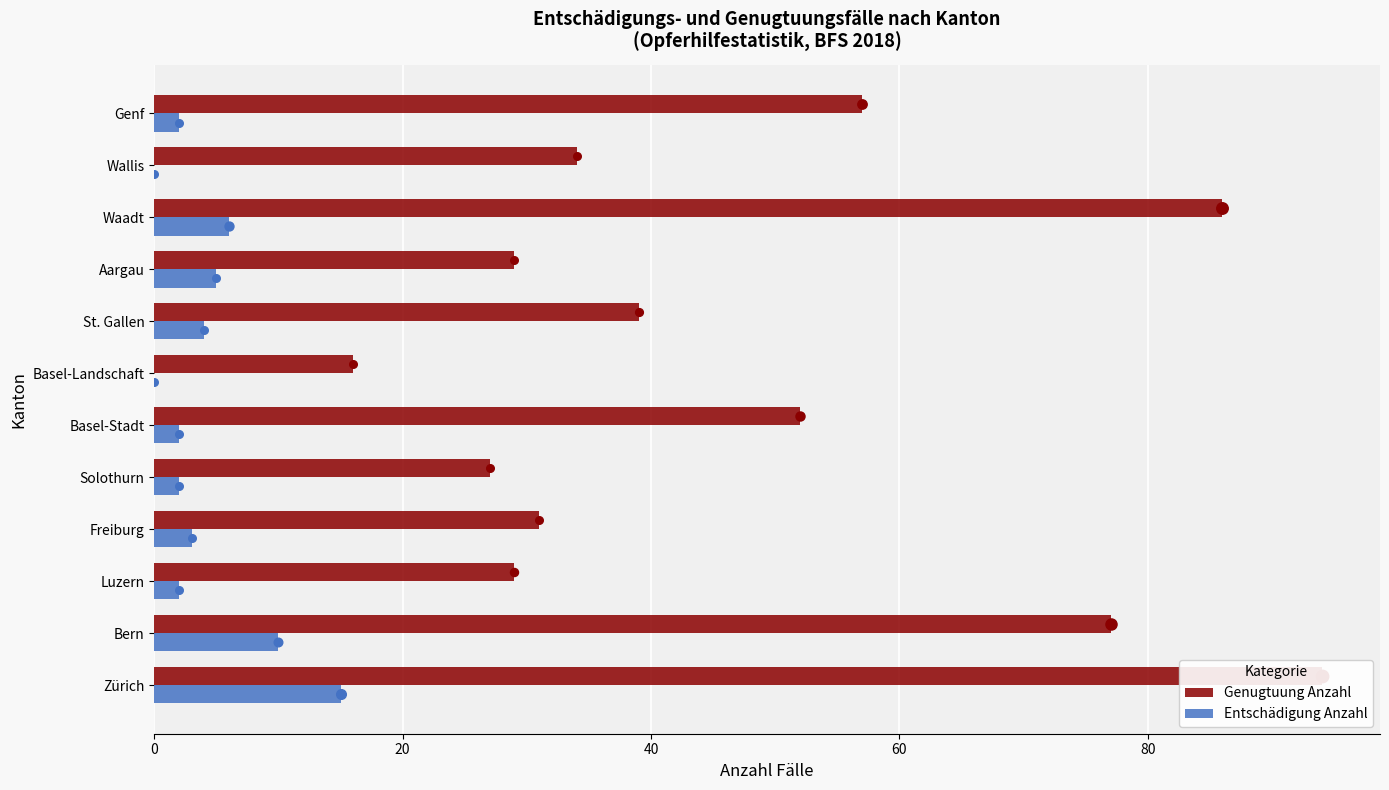

What are all the series names shown in the legend?

Genugtuung Anzahl, Entschädigung Anzahl